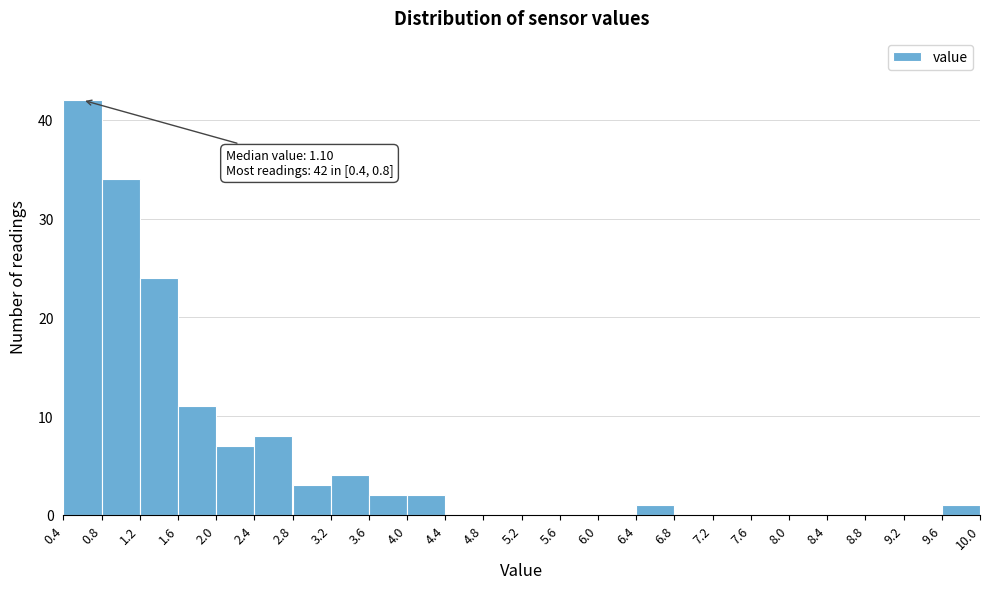

Over which range of the x-axis is the bar tallest?

0.4 to 0.8